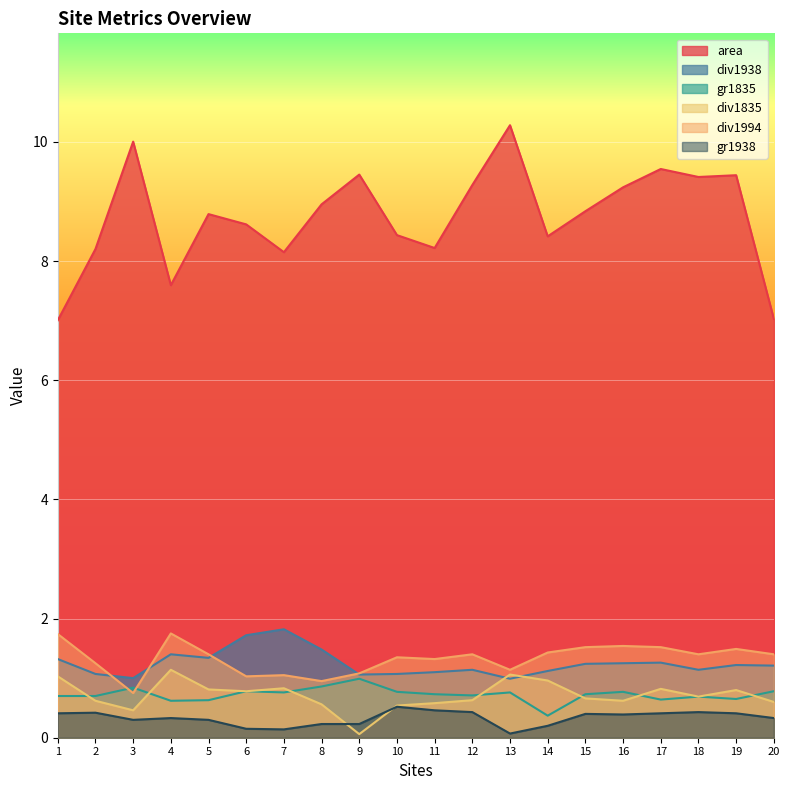

What is the spread (max minus min) of values at 17?

9.1